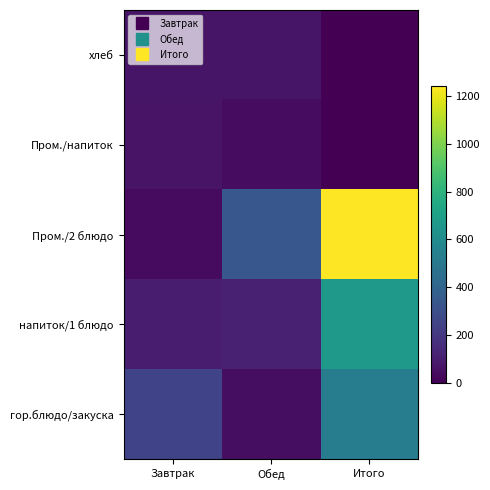

What is the difference between the maximum and minimum values in the Пром./2 блюдо series?

1205.7